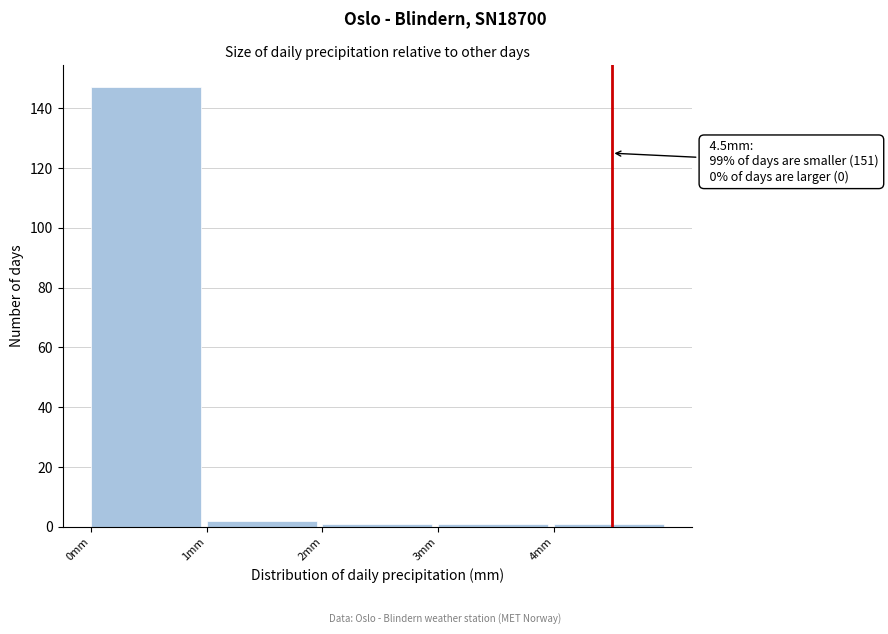

Over which range of the x-axis is the bar tallest?

0 to 1